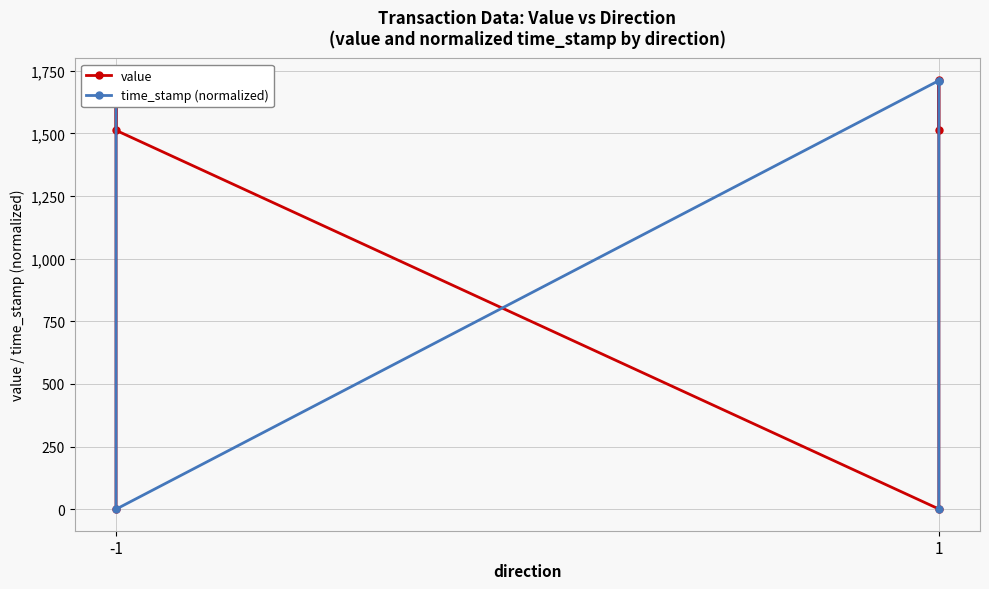

List the series in order of their peak value, highest first.

value, time_stamp (normalized)